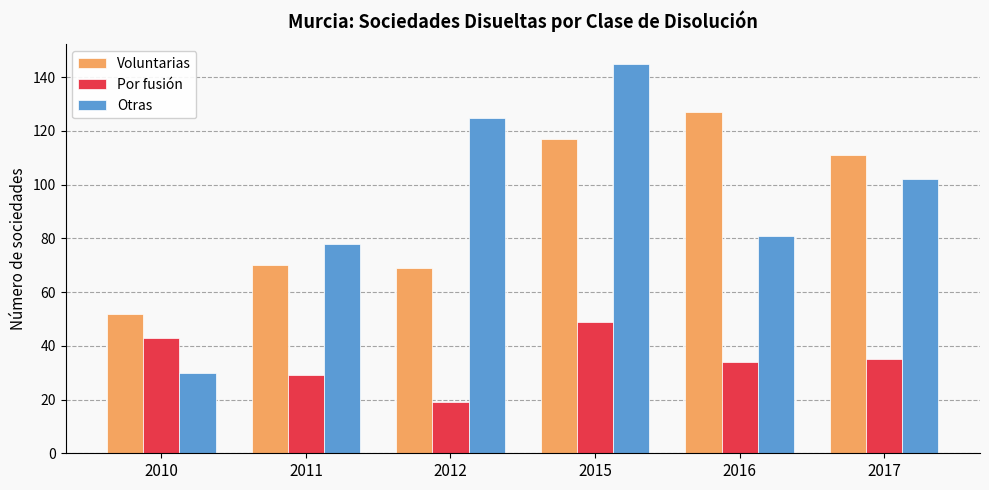

Rank the series by their maximum value, from highest to lowest.

Otras, Voluntarias, Por fusión